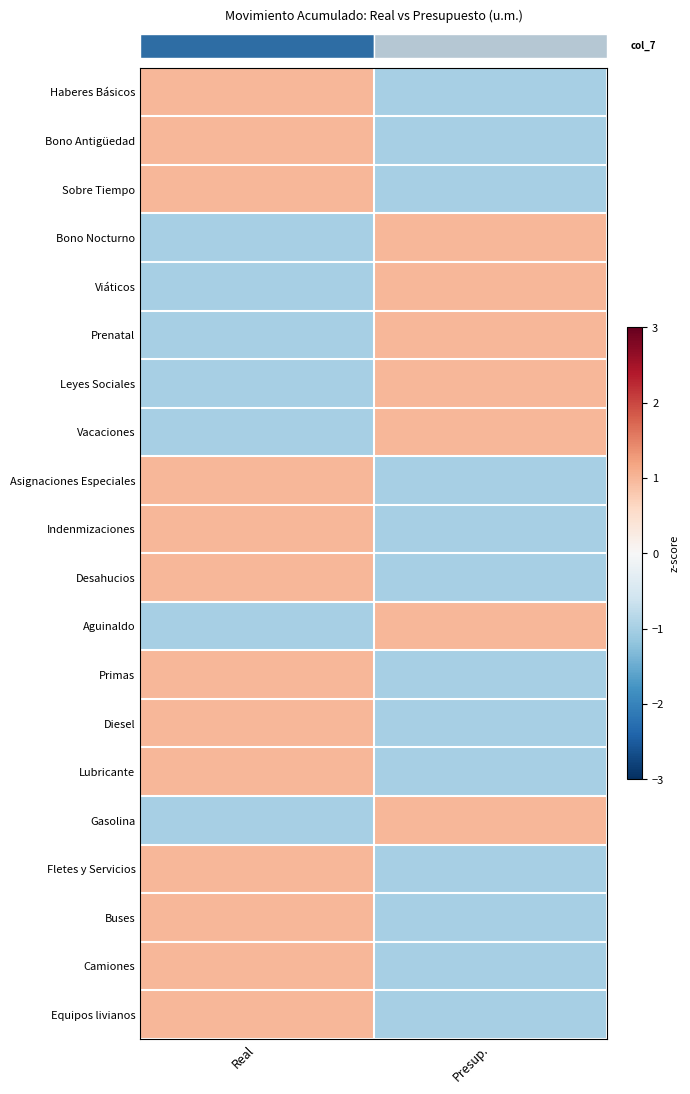

What is the maximum value shown in the chart?

1.0